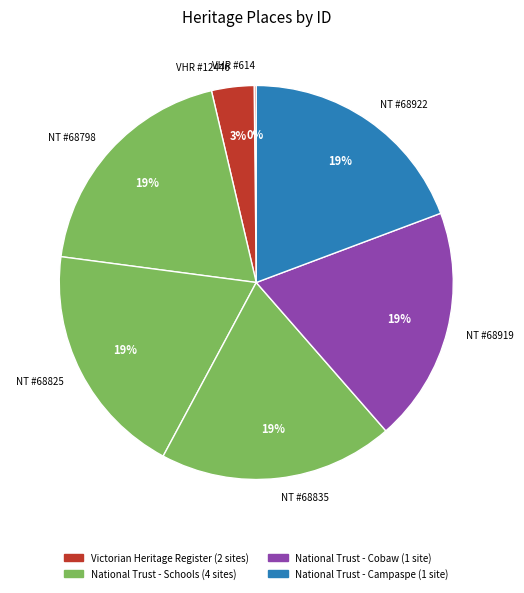

Combined, do NT #68835 and NT #68922 account for over 50%?

No